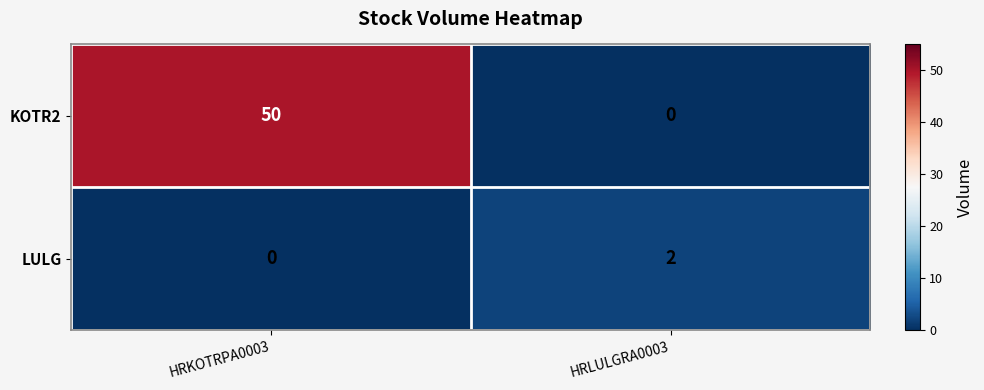

At which label is LULG closest to 1?

HRKOTRPA0003